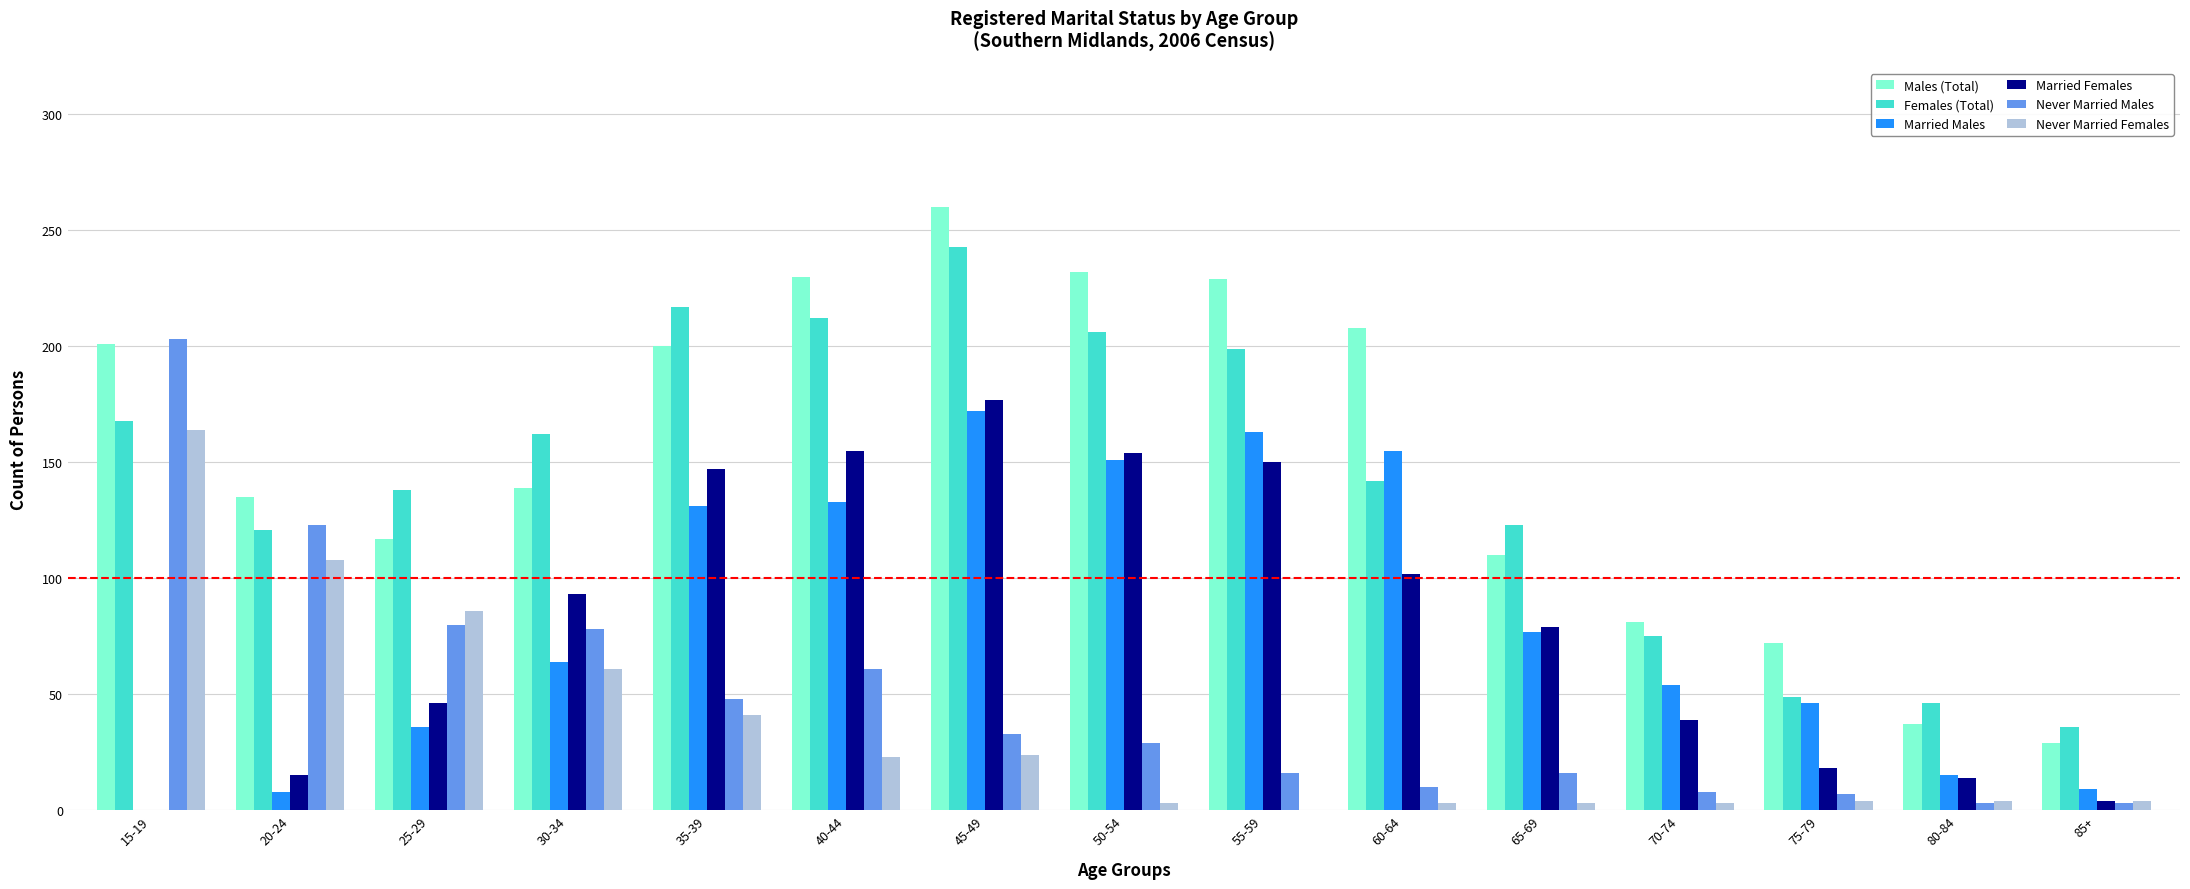

Which series has the widest spread of values?

Males (Total)